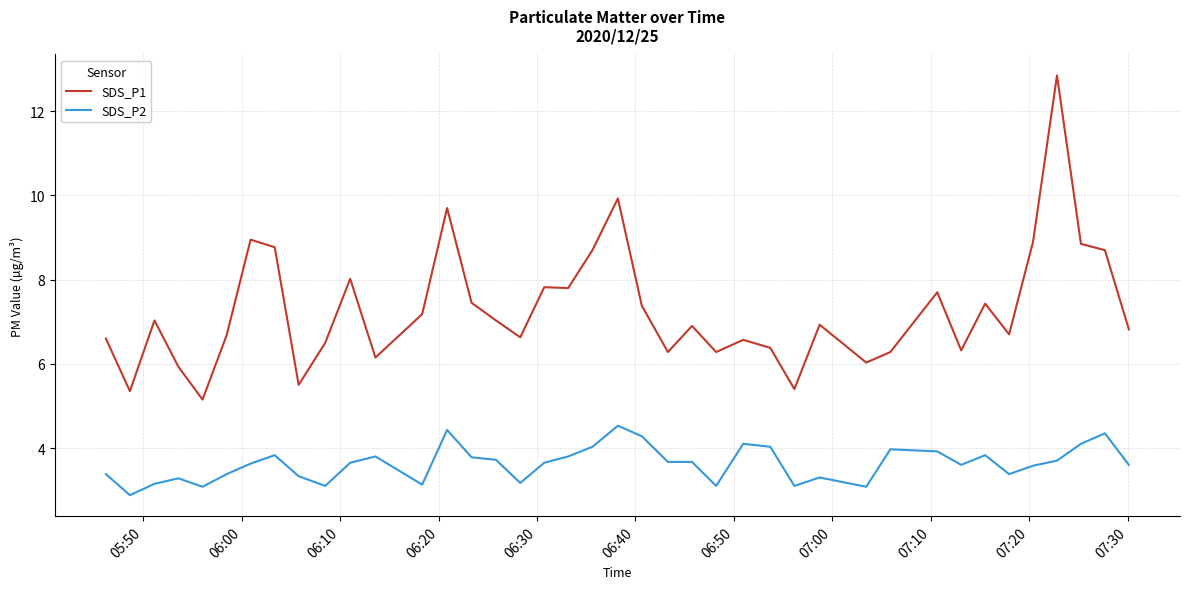

Rank the series by their average value, from highest to lowest.

SDS_P1, SDS_P2